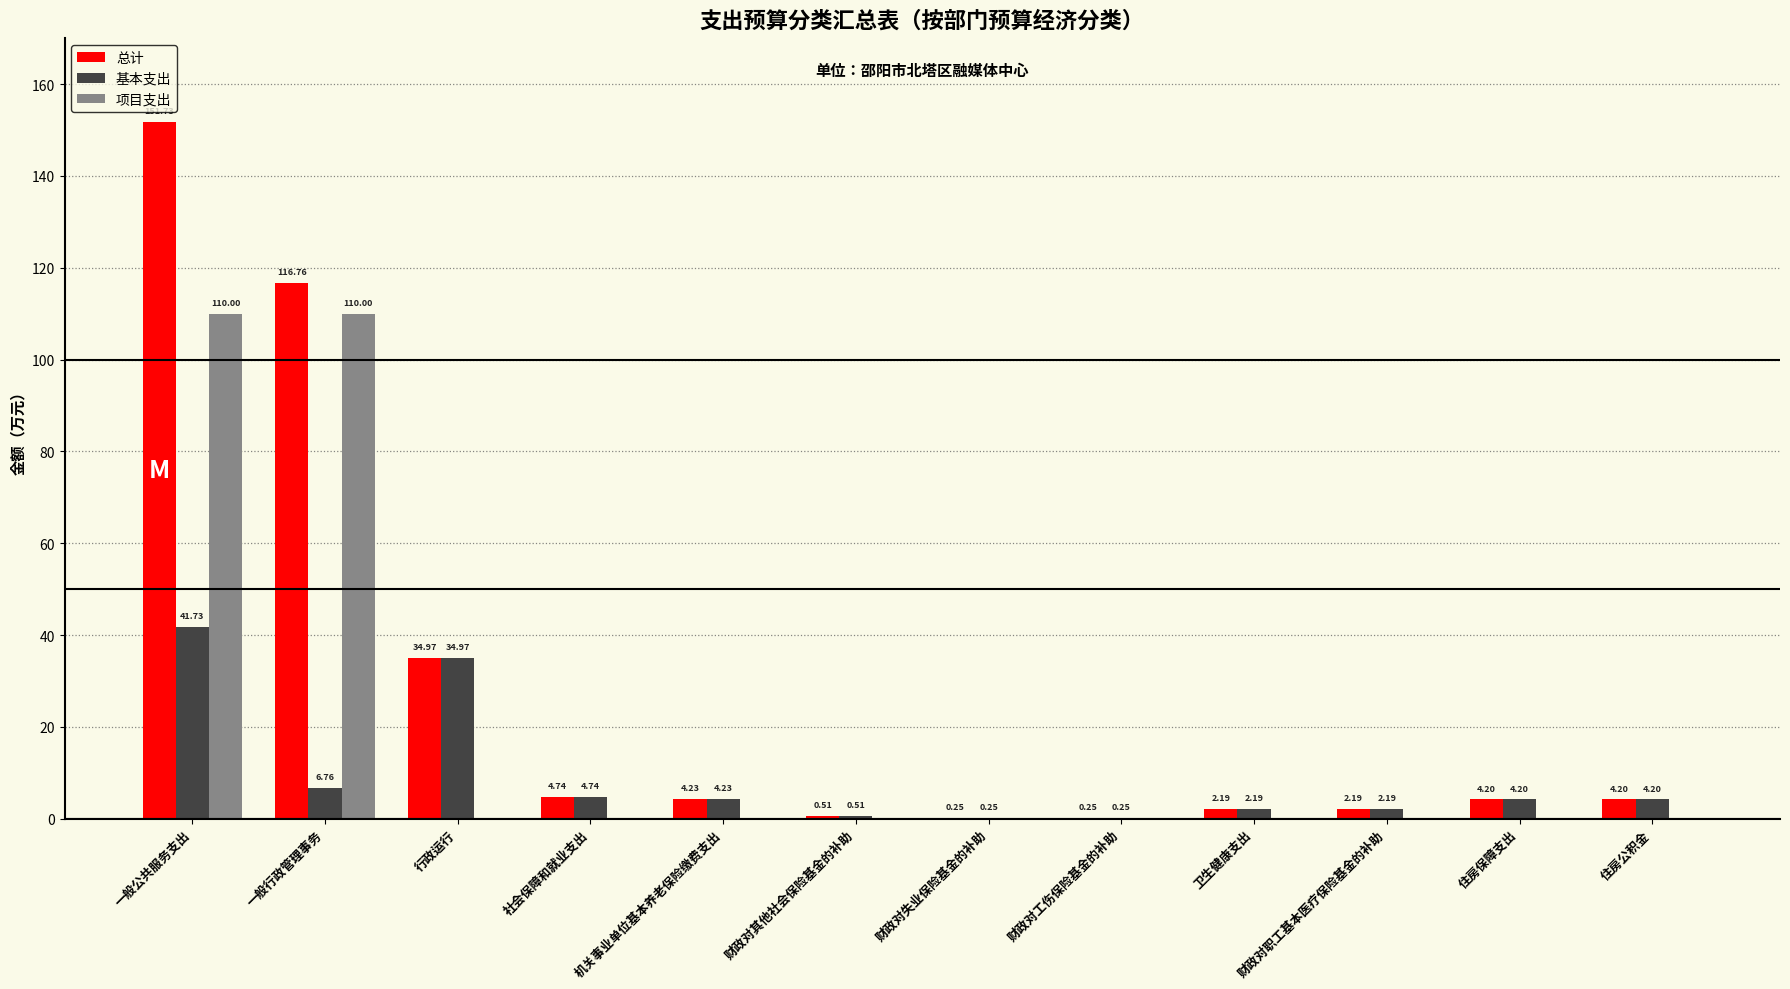

Which series has the largest total across all categories?

总计